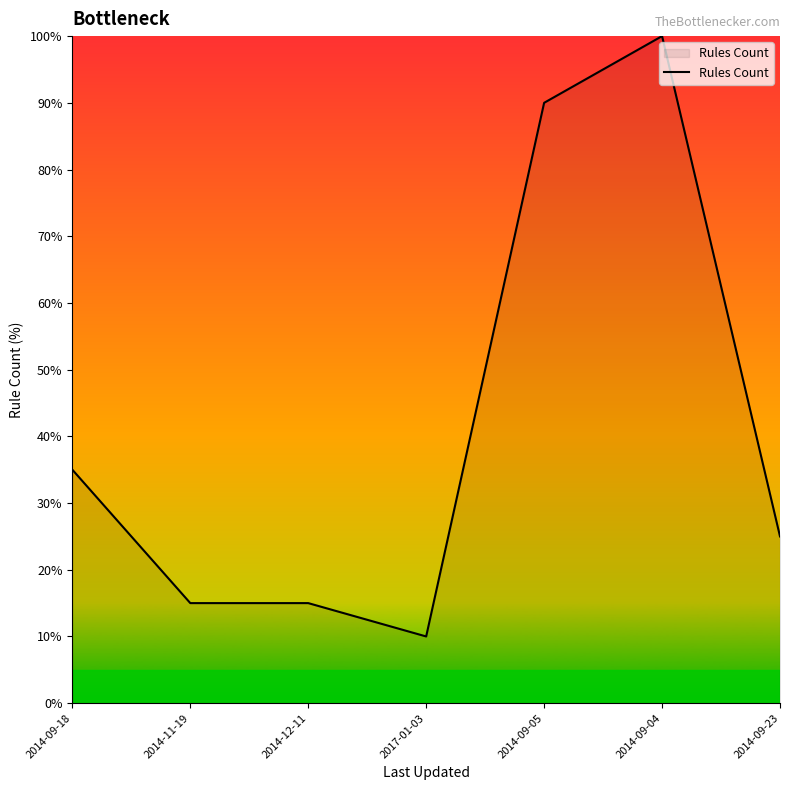

How many lines are shown in the chart?

1